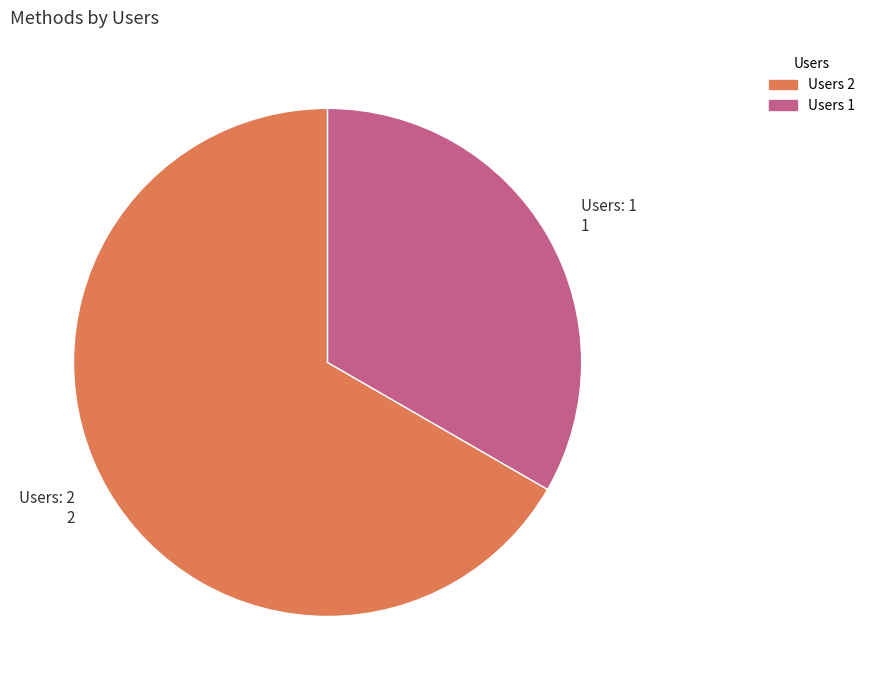

Rank the categories by value from highest to lowest.

Users: 2 2, Users: 1 1